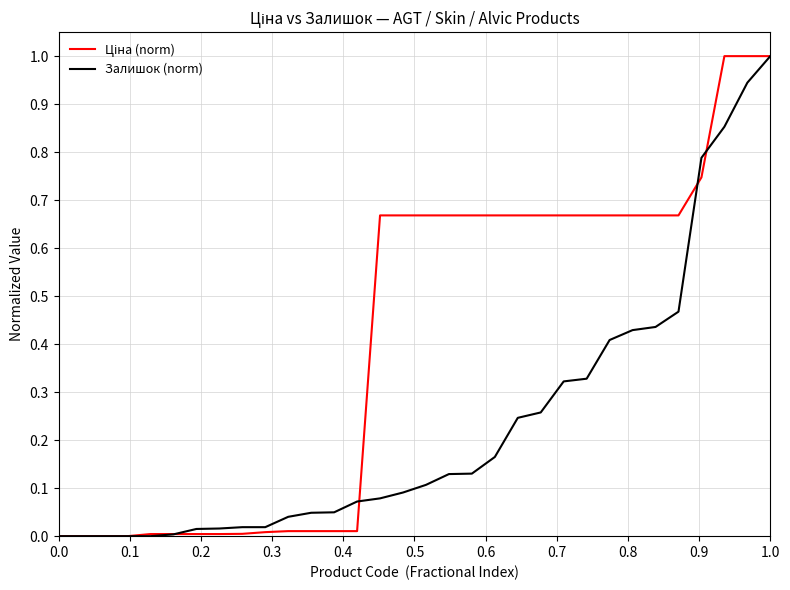

What is the maximum value for Залишок (norm)?

1.0